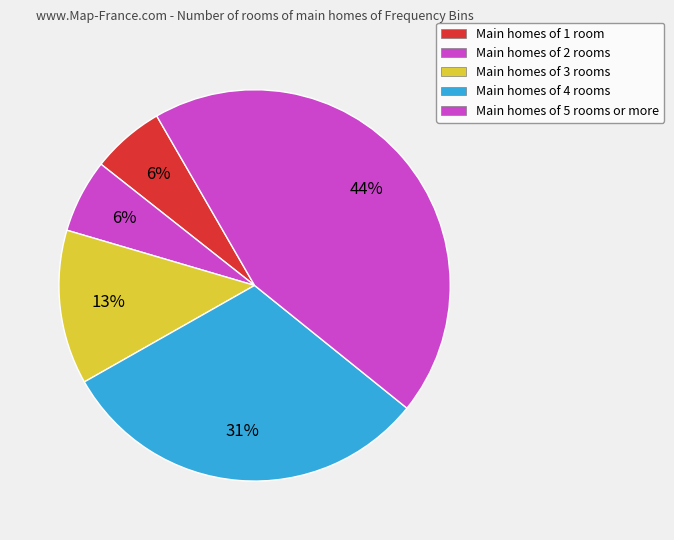

How many segments does this pie chart have?

5